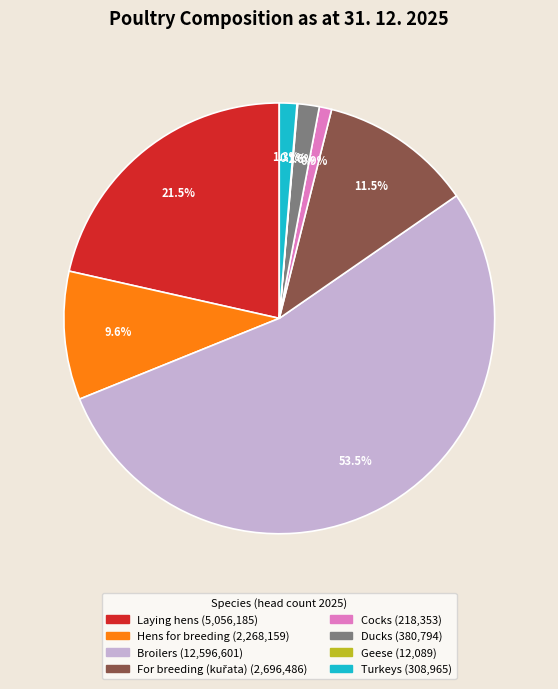

Approximately how many times larger is the value at Broilers compared to Cocks?

57.7